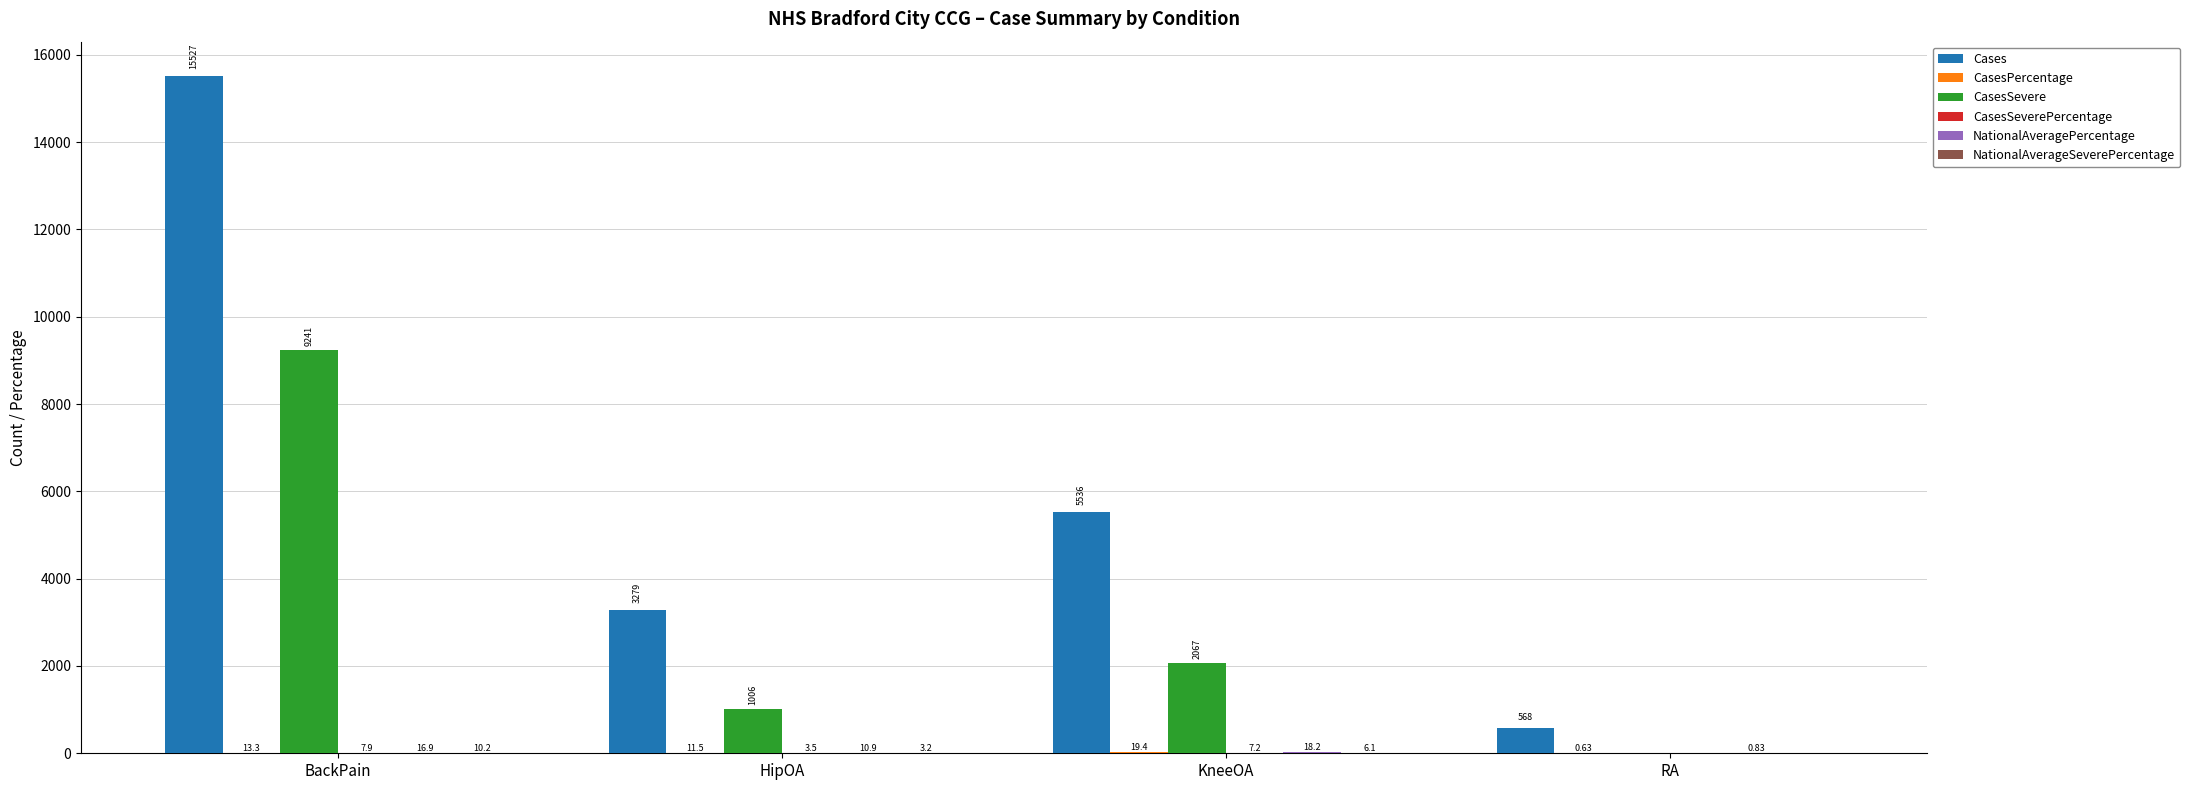

Are the bars grouped side by side (vs. stacked)?

Yes